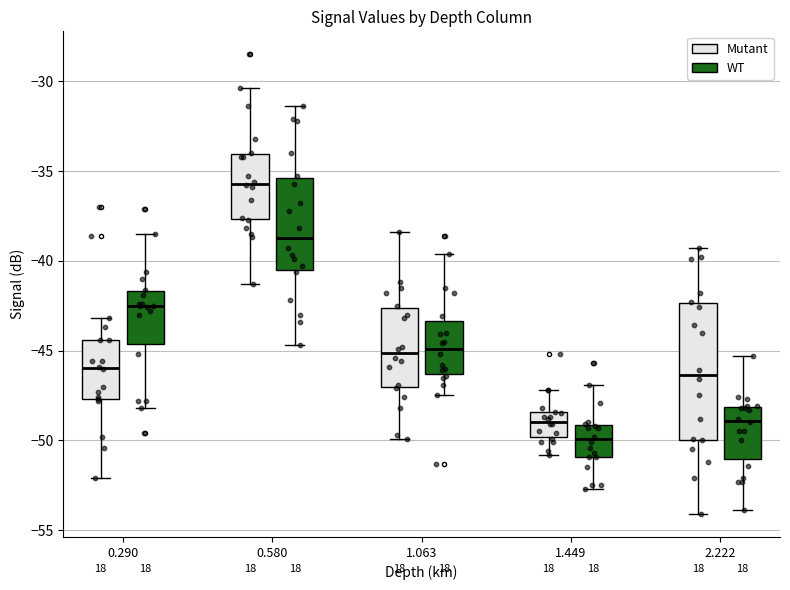

Which box's median line is the lowest?

1.449 (WT)